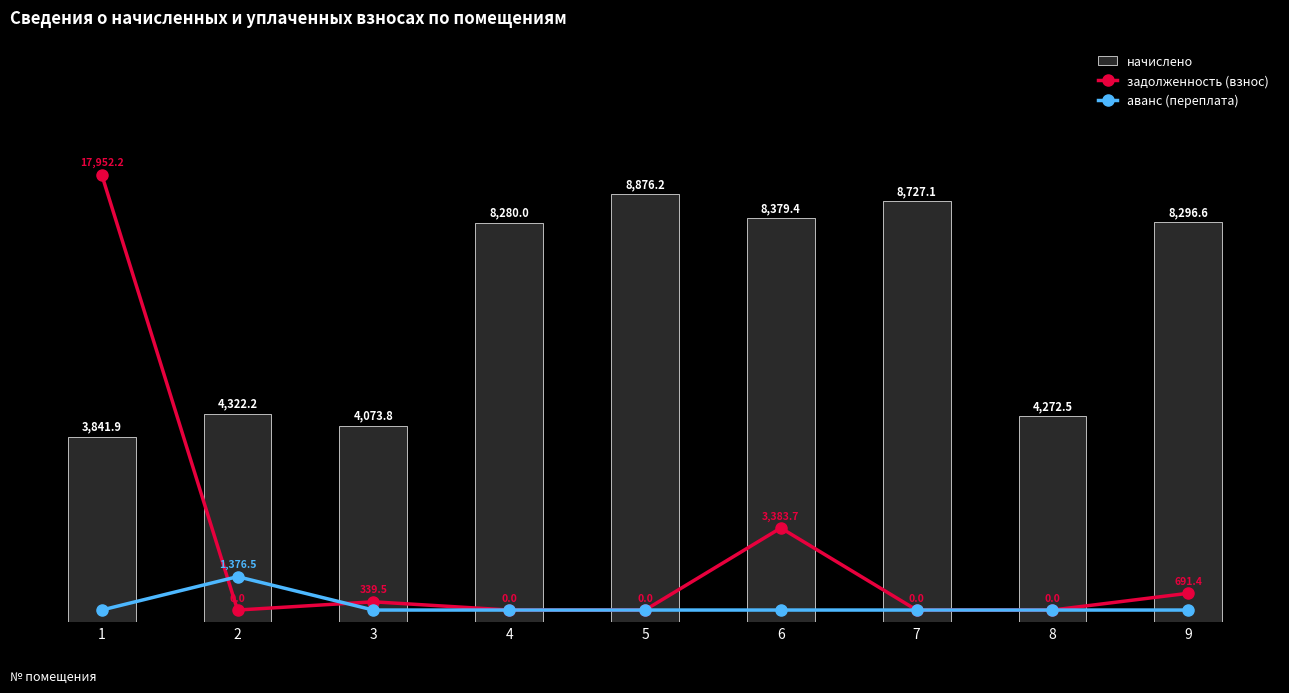

What is the difference between the highest and lowest values at 3?

4073.8